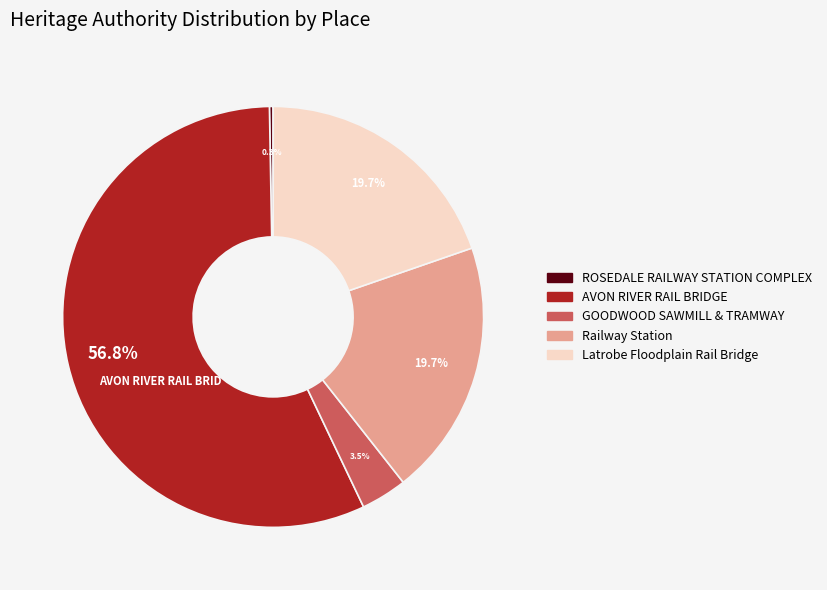

Does Railway Station account for over 50% of the chart?

No